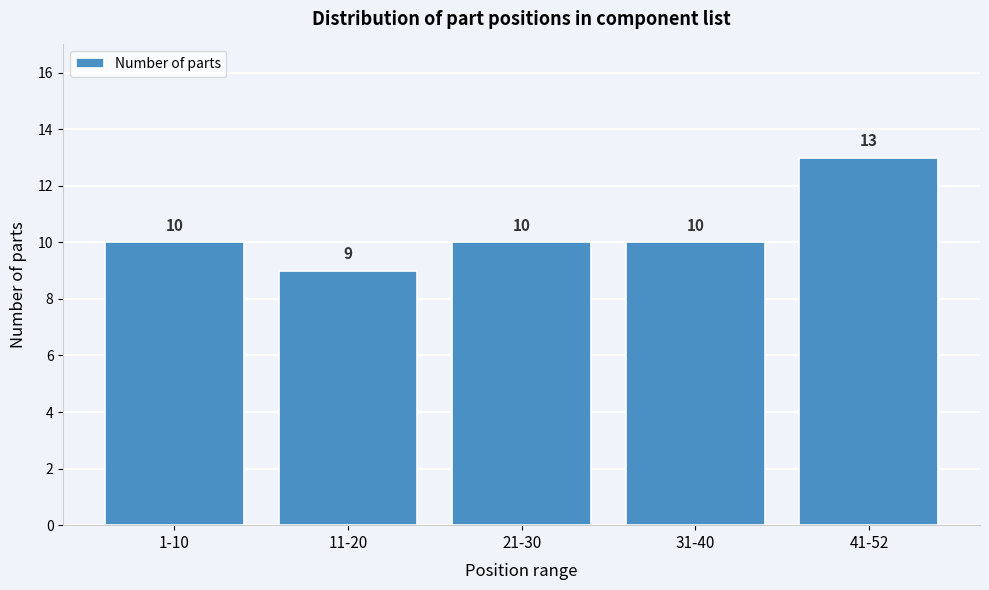

Reading right to left, transcribe all the data shown in this chart.

13	10	10	9	10